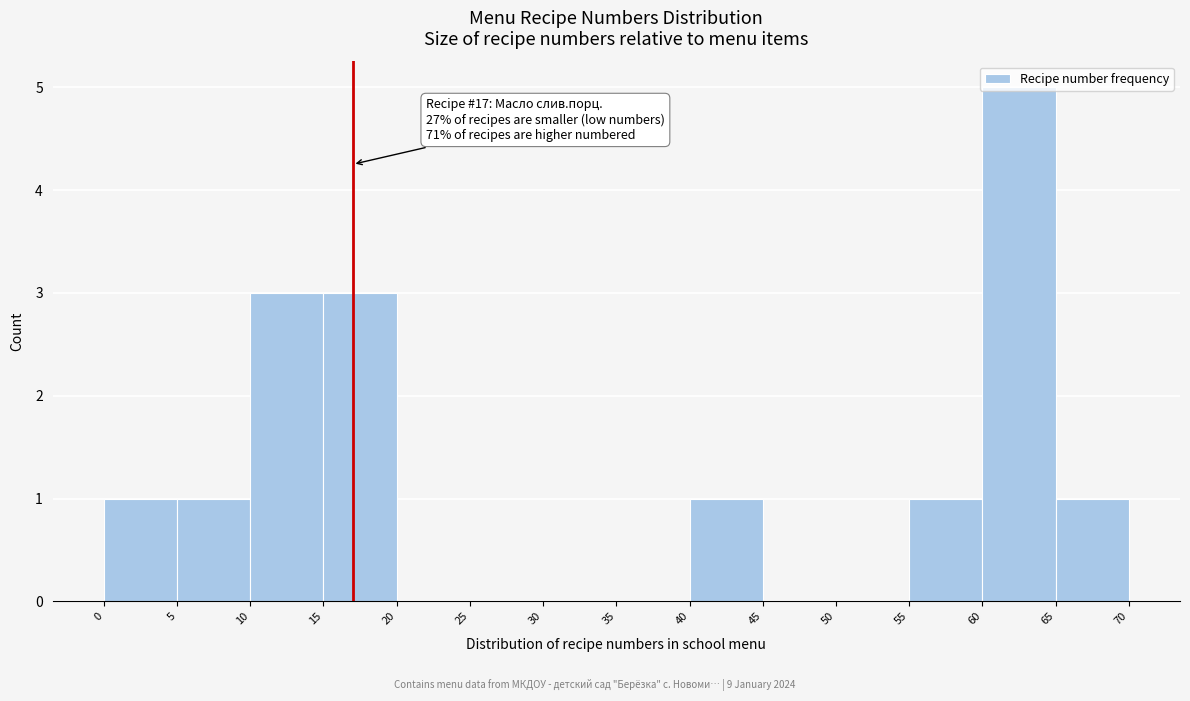

Over which range of the x-axis is the bar tallest?

60 to 65